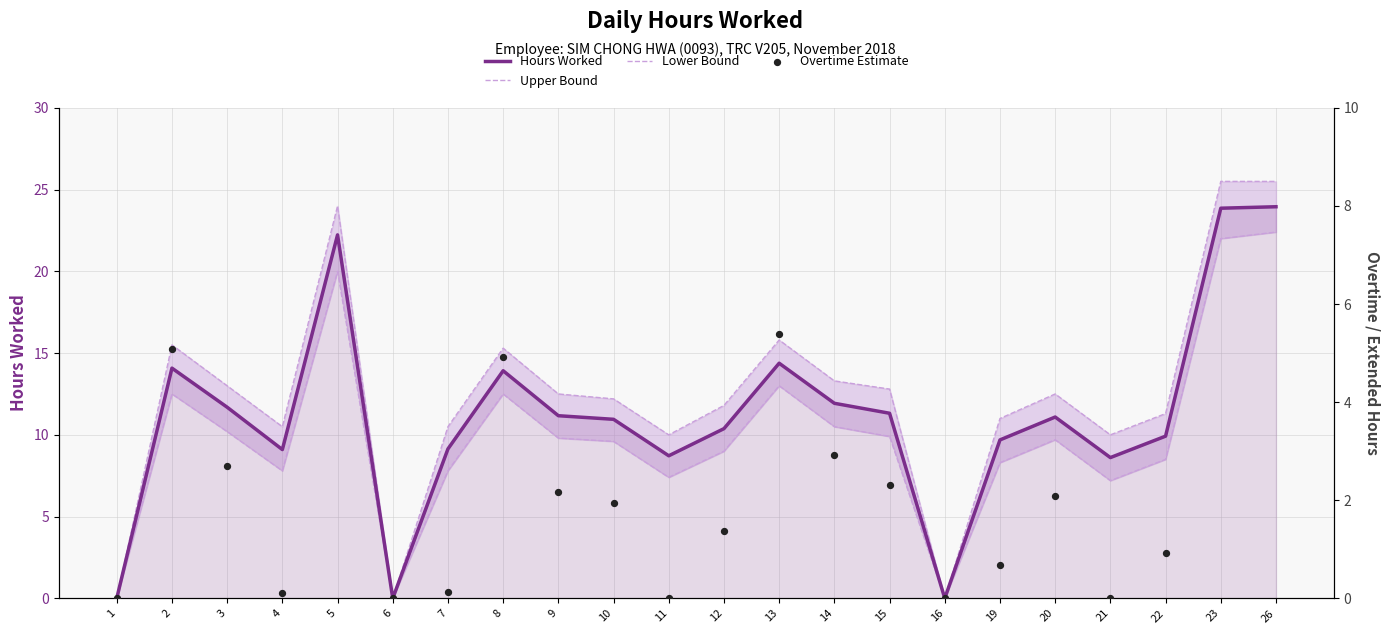

What is the total value across all series at 2?

47.2